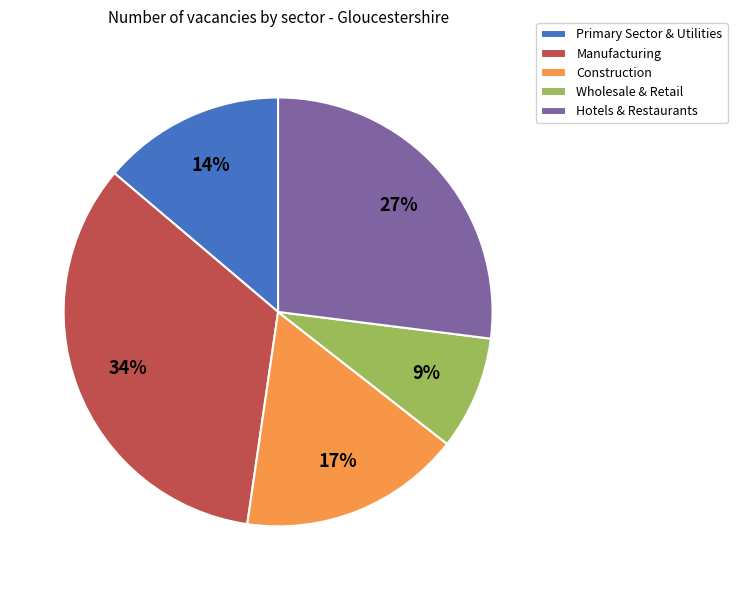

What is the smallest slice in the pie chart?

Wholesale & Retail